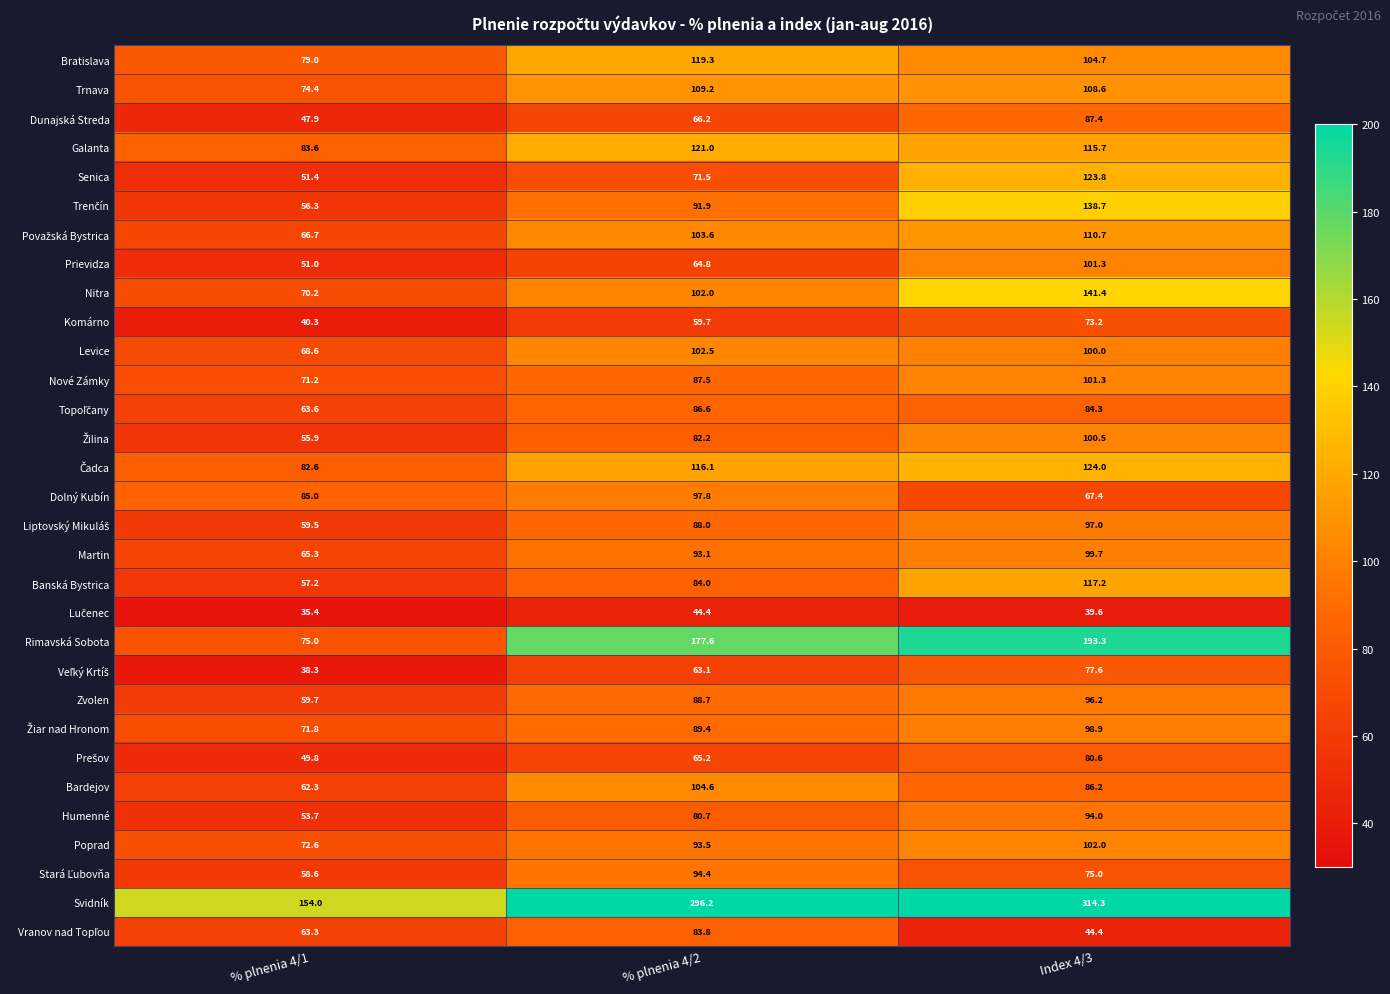

At how many categories does at least one series exceed 51?

3